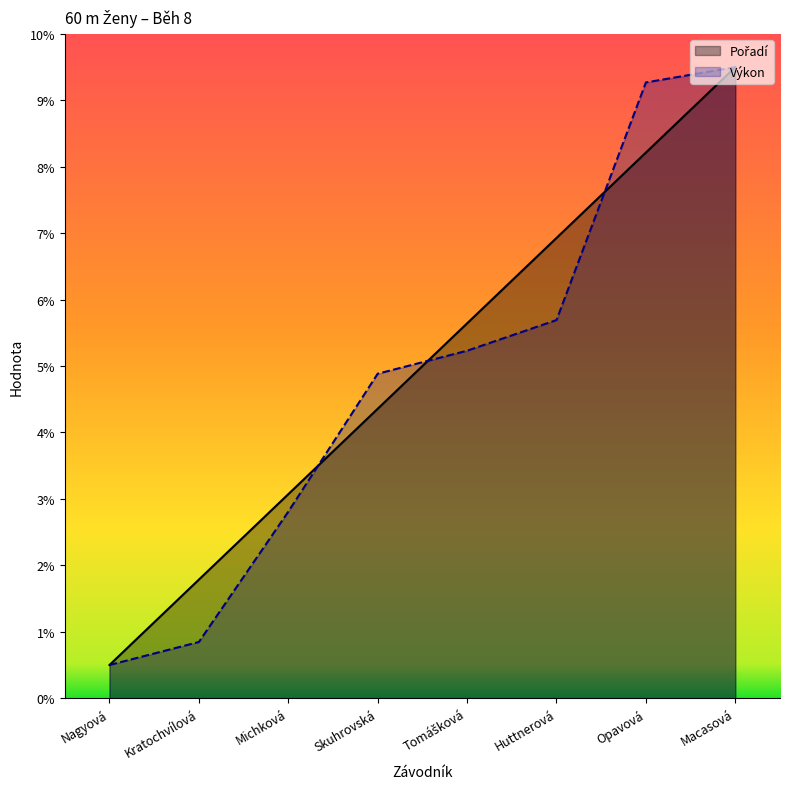

What is the sum of the Pořadí values at Kratochvílová and Michková?

4.9